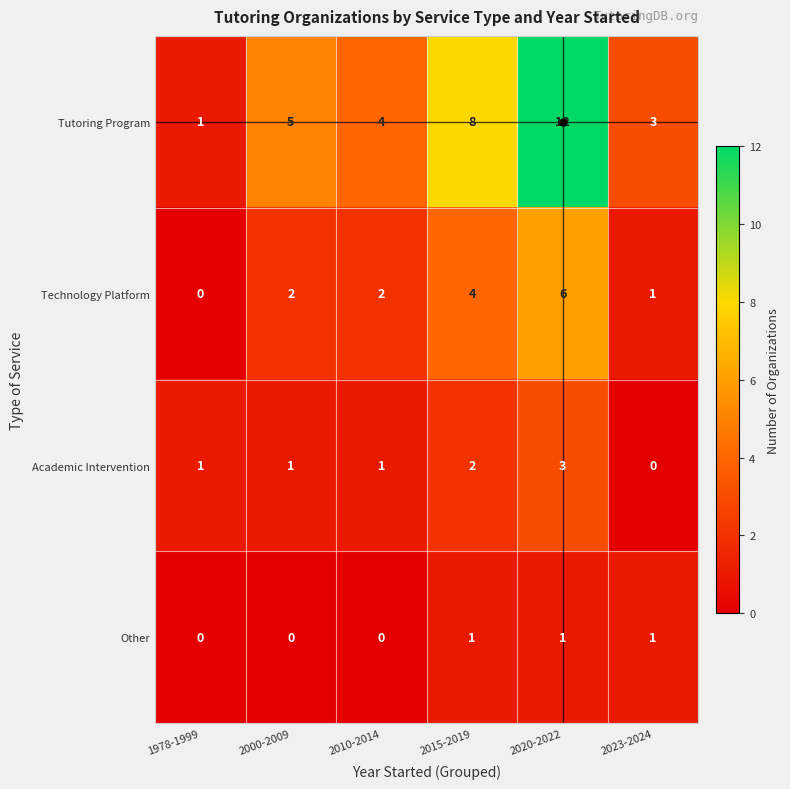

At which category is the sum across all series the highest?

2020-2022